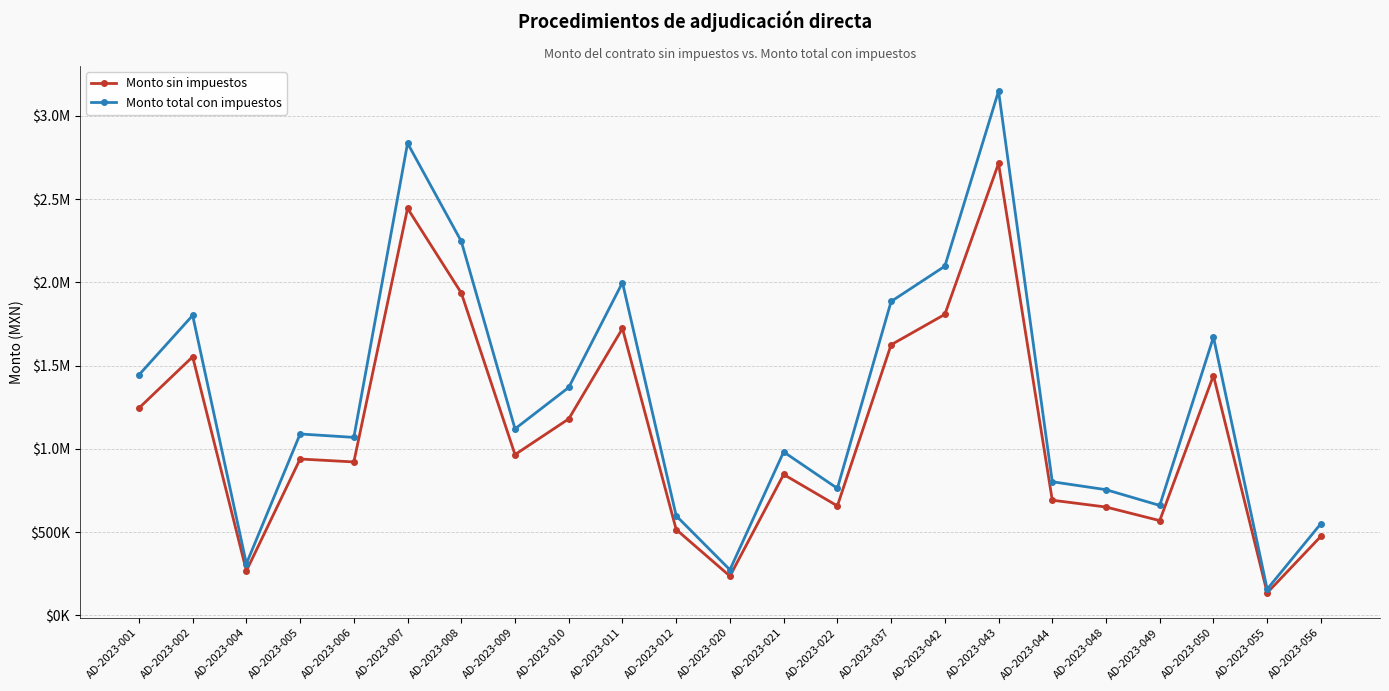

Reading left to right, list all the values displayed in this chart.

Monto sin impuestos: AD-2023-001=1245304.7	AD-2023-002=1553552.1	AD-2023-004=267715.5	AD-2023-005=939592.0	AD-2023-006=921937.4	AD-2023-007=2444788.1	AD-2023-008=1936888.5	AD-2023-009=966102.1	AD-2023-010=1180553.1	AD-2023-011=1723408.7	AD-2023-012=516014.2	AD-2023-020=236381.1	AD-2023-021=846799.9	AD-2023-022=657933.9	AD-2023-037=1625552.0	AD-2023-042=1808038.7	AD-2023-043=2714646.0	AD-2023-044=692245.1	AD-2023-048=651167.3	AD-2023-049=569584.0	AD-2023-050=1441000.9	AD-2023-055=136049.0	AD-2023-056=475355.5
Monto total con impuestos: AD-2023-001=1444553.4	AD-2023-002=1802120.4	AD-2023-004=310550.0	AD-2023-005=1089926.7	AD-2023-006=1069447.4	AD-2023-007=2835954.2	AD-2023-008=2246790.7	AD-2023-009=1120678.5	AD-2023-010=1369441.6	AD-2023-011=1999154.1	AD-2023-012=598576.4	AD-2023-020=274202.0	AD-2023-021=982287.9	AD-2023-022=763203.3	AD-2023-037=1885640.4	AD-2023-042=2097324.9	AD-2023-043=3148989.3	AD-2023-044=803004.3	AD-2023-048=755354.1	AD-2023-049=660717.4	AD-2023-050=1671561.0	AD-2023-055=157816.8	AD-2023-056=551412.3